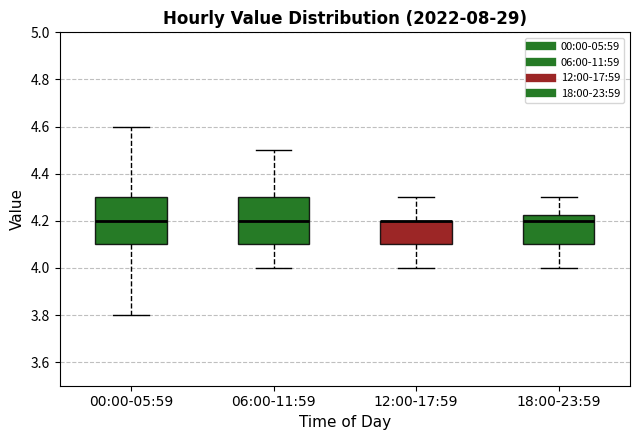

Reading left to right, read every box against the y-axis: the position of its median line, the range the box covers, and the ends of its whiskers. The values are not printed on the chart, so give them approximately, as read against the axis.

00:00-05:59: median 4.20, box 4.10 to 4.30, whiskers 3.80 to 4.60
06:00-11:59: median 4.20, box 4.10 to 4.30, whiskers 4.00 to 4.50
12:00-17:59: median 4.20 (drawn on the box's upper edge), box 4.10 to 4.20, whiskers 4.00 to 4.30
18:00-23:59: median 4.20, box 4.10 to 4.22, whiskers 4.00 to 4.30